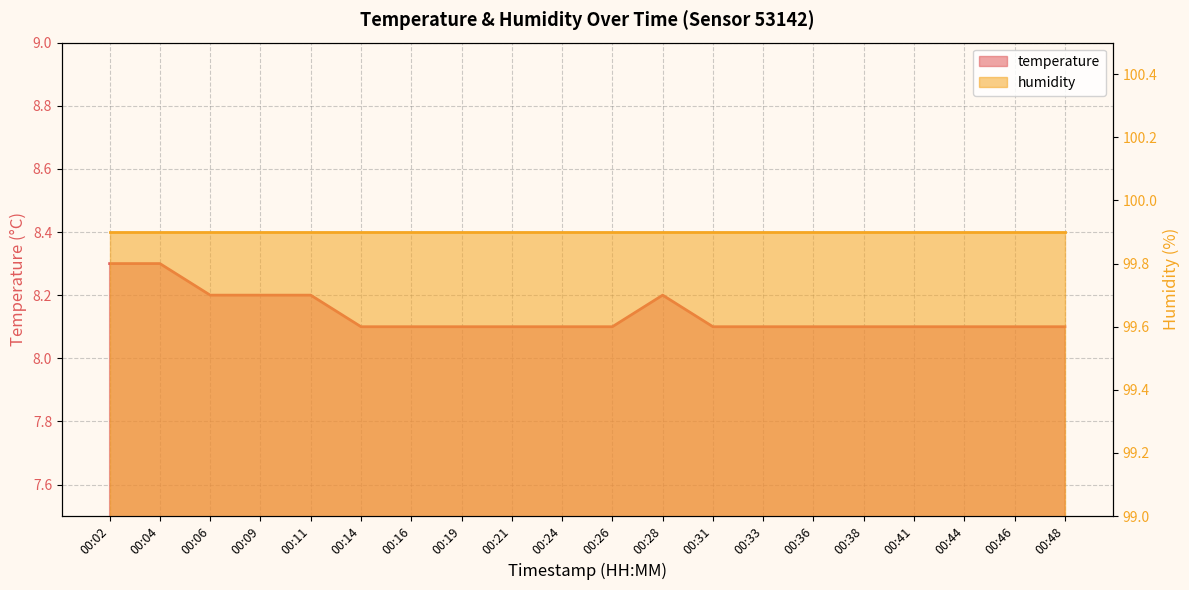

List the labels in order of value, largest first.

00:02, 00:04, 00:06, 00:09, 00:11, 00:28, 00:14, 00:16, 00:19, 00:21, 00:24, 00:26, 00:31, 00:33, 00:36, 00:38, 00:41, 00:44, 00:46, 00:48